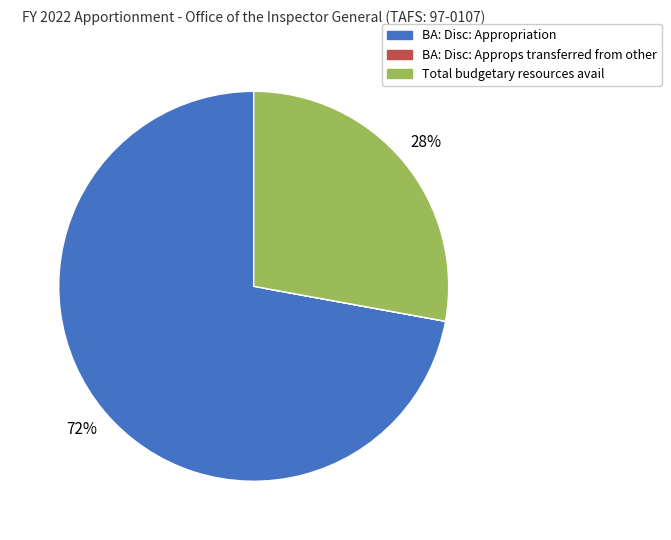

Which slice is the largest?

BA: Disc: Appropriation